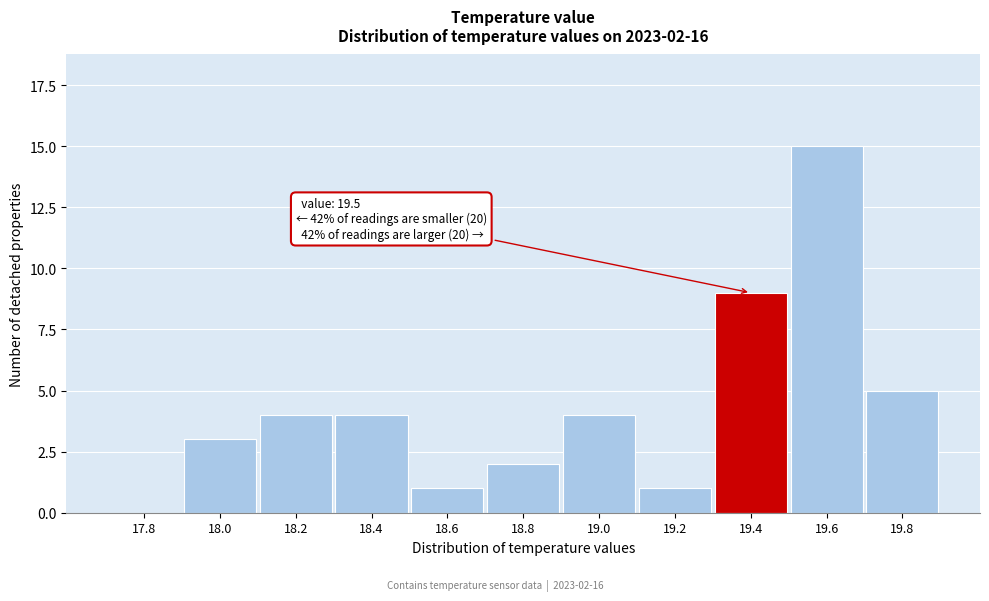

Reading right to left, list all the values displayed in this chart.

19.8=5	19.6=15	19.4=9	19.2=1	19.0=4	18.8=2	18.6=1	18.4=4	18.2=4	18.0=3	17.8=0